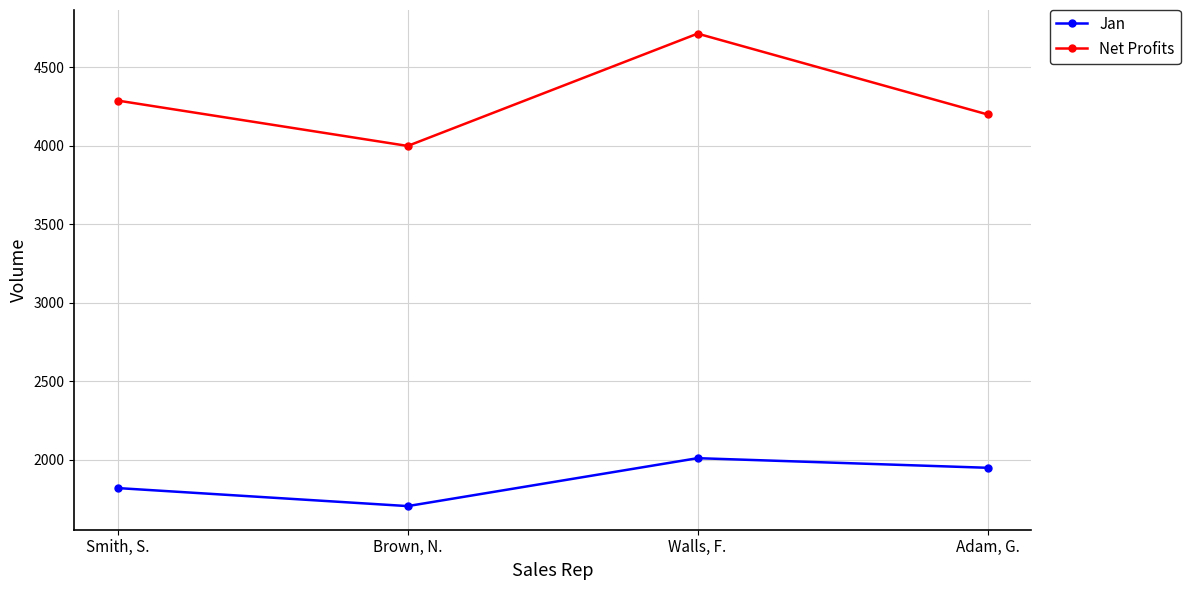

Does the chart have visible grid lines?

Yes